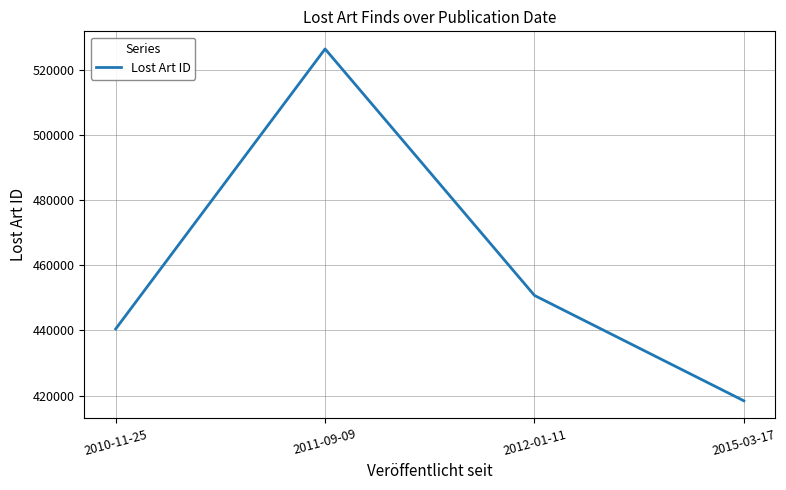

What is the ratio of the value at 2012-01-11 to the value at 2015-03-17?

1.1